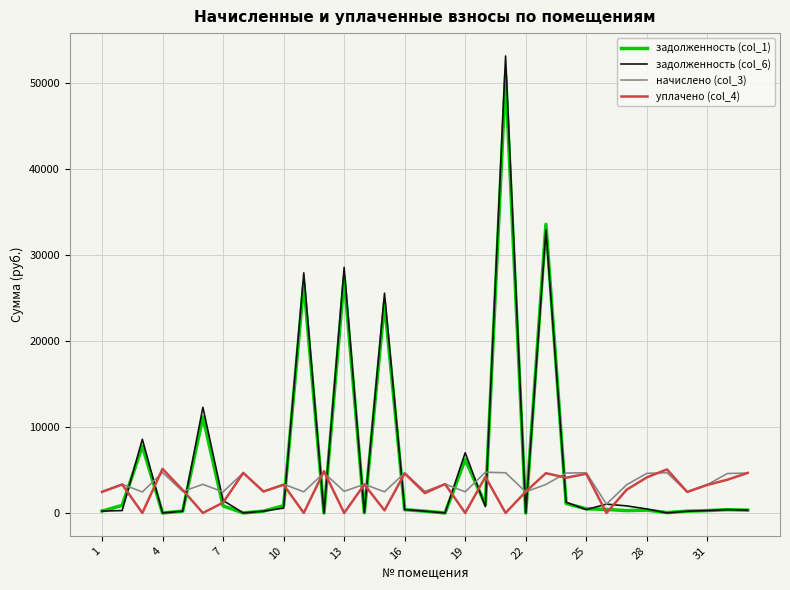

In начислено (col_3), how many points are higher than both neighbors (excluding endpoints)?

12